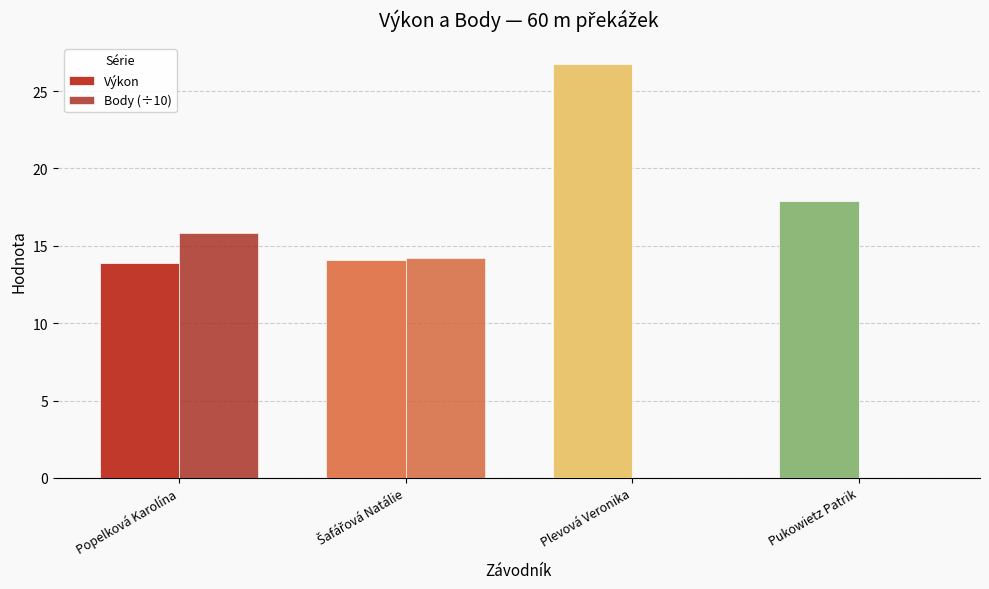

Rank the series at Pukowietz Patrik from highest to lowest value.

Výkon, Body (÷10)